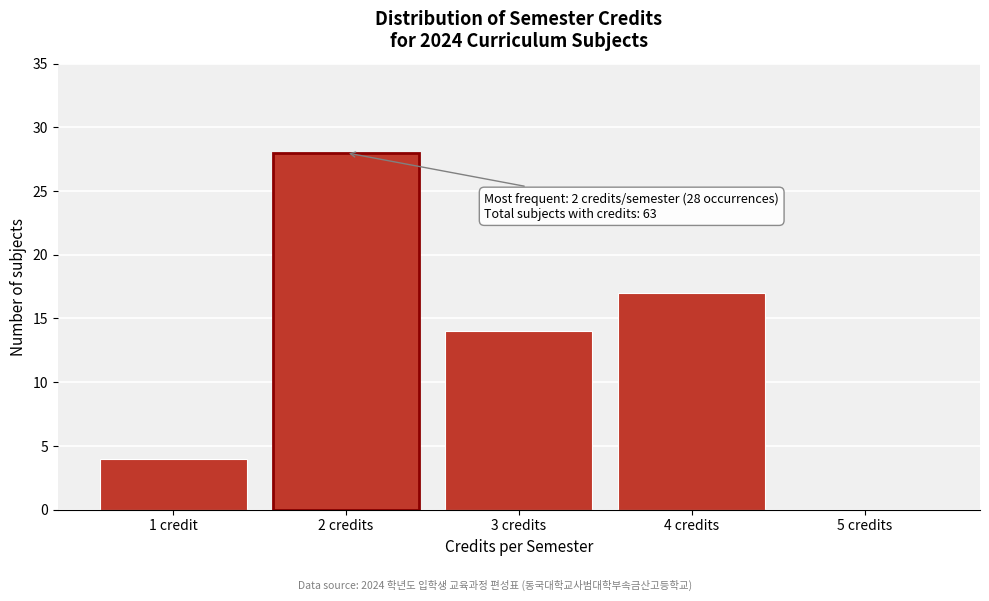

Reading left to right, transcribe all the data shown in this chart.

1 credit=4	2 credits=28	3 credits=14	4 credits=17	5 credits=0